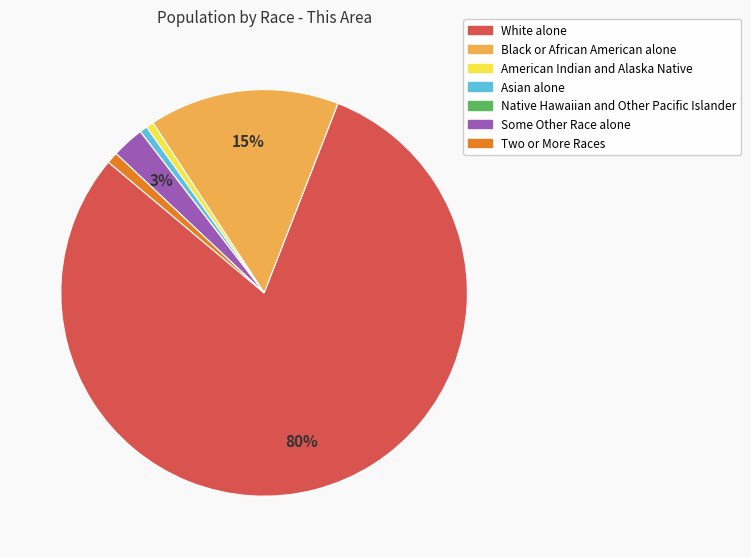

To the nearest percent, what portion does Black or African American alone represent?

15%